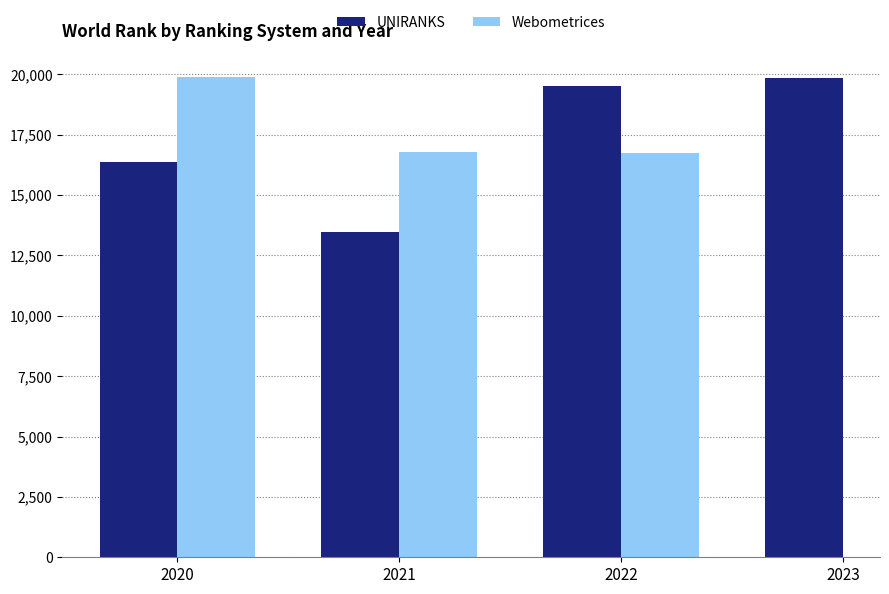

What is the sum of the UNIRANKS values at 2020 and 2021?

29821